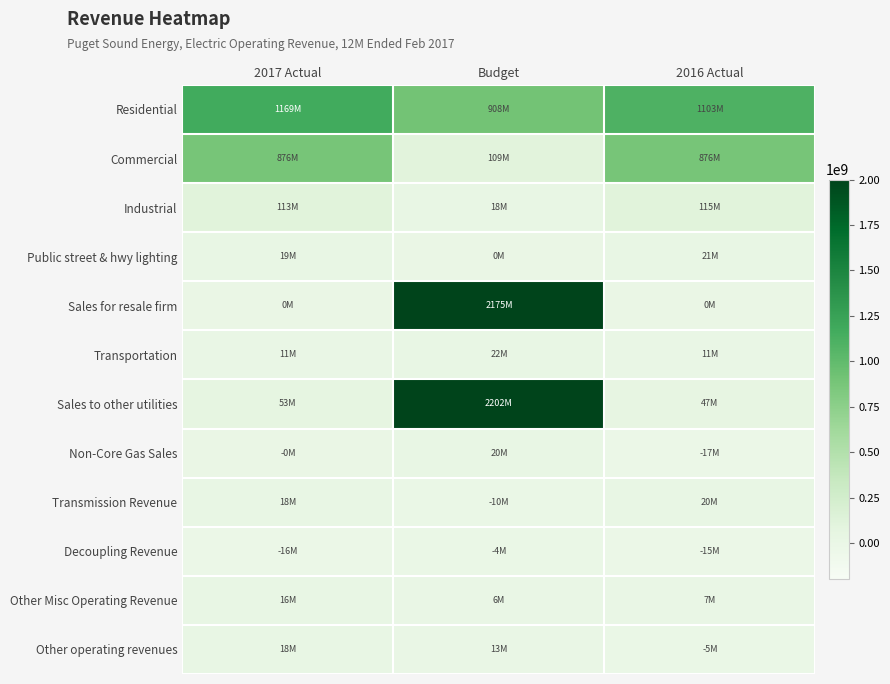

Which series has the largest total across all categories?

Residential